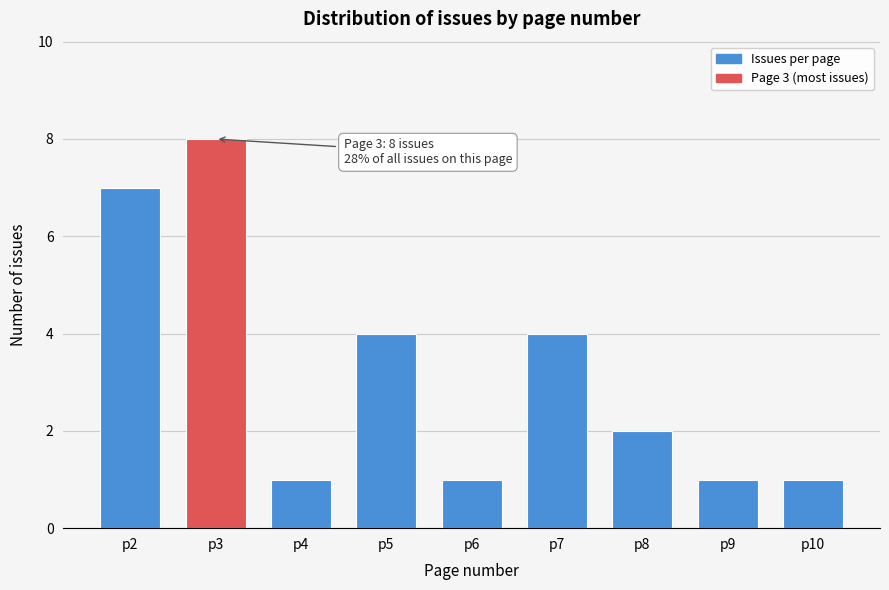

Reading left to right, transcribe all the data shown in this chart.

p2=7	p3=8	p4=1	p5=4	p6=1	p7=4	p8=2	p9=1	p10=1